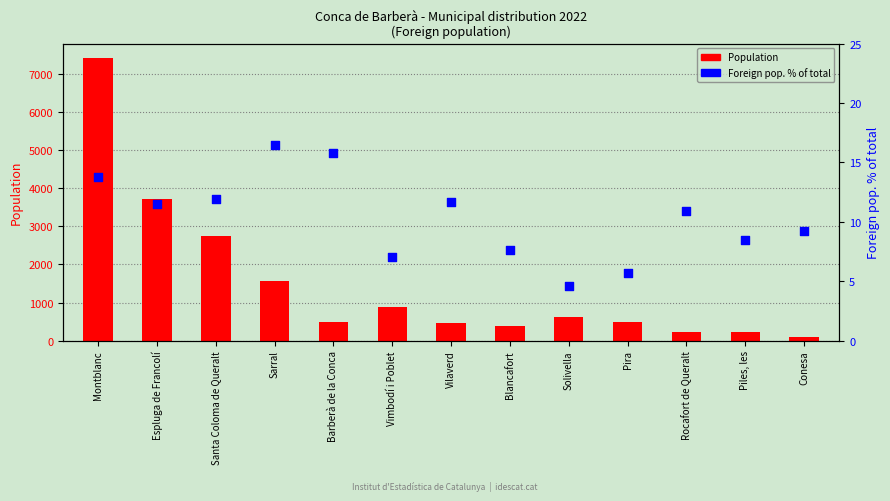

What are all the series names shown in the legend?

Population, Foreign pop. % of total